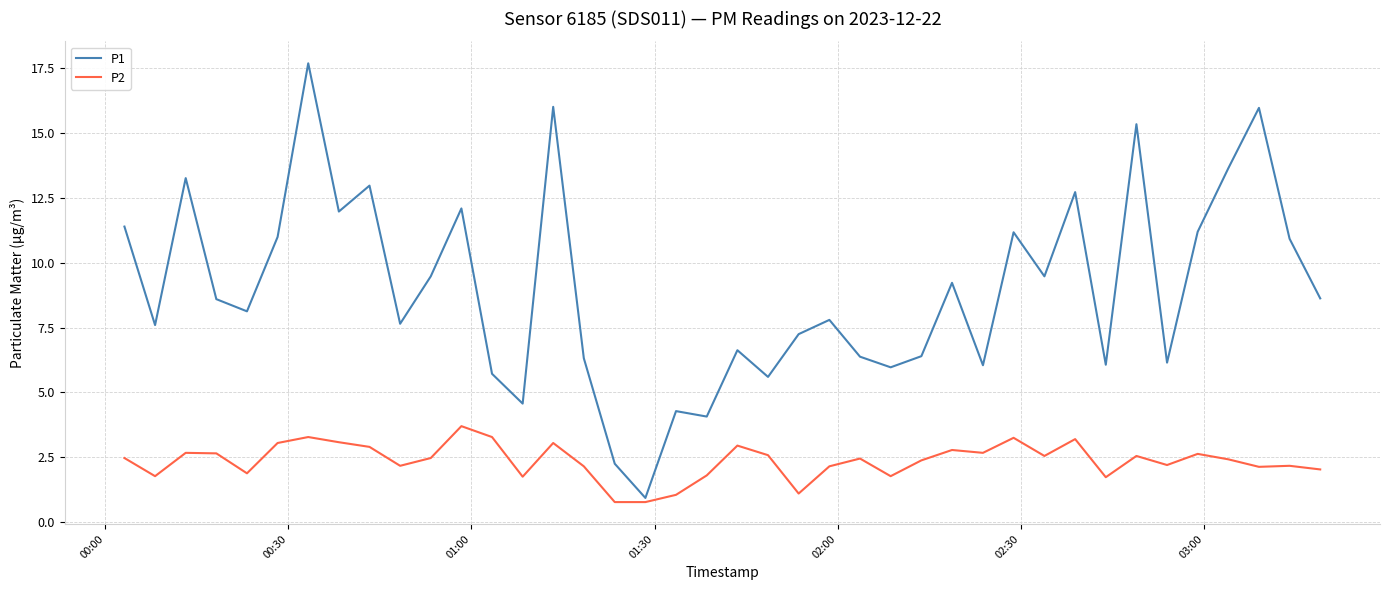

True or false: P1 and P2 cross at least once.

False